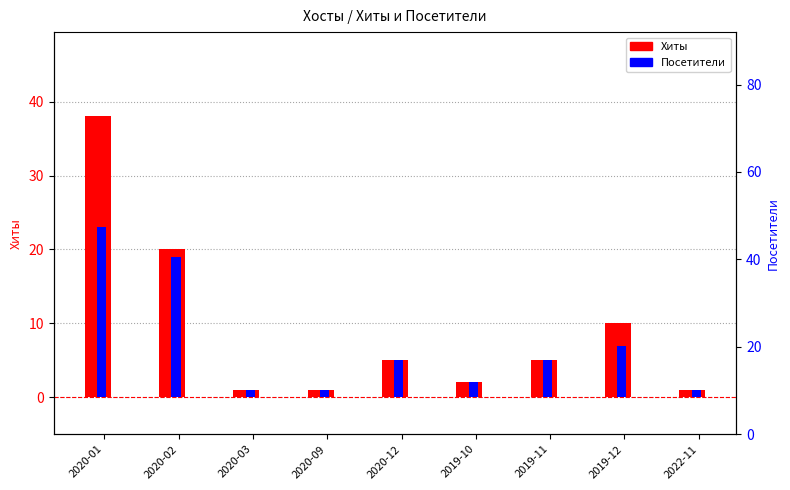

True or false: Посетители has a value of 1 at 2019-10.

False